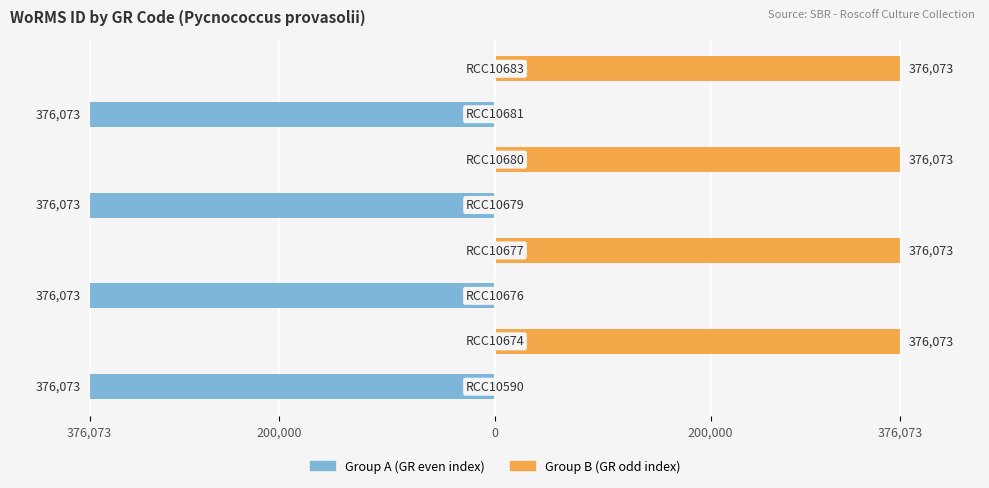

What is the sum of all Group A (even) values?

-1504292